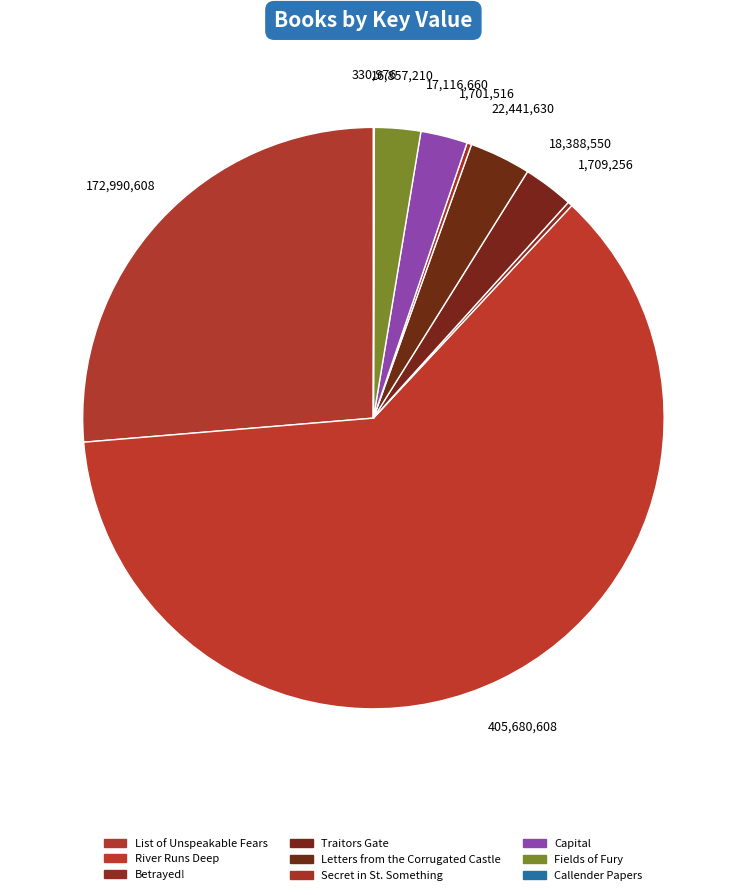

How many segments does this pie chart have?

9